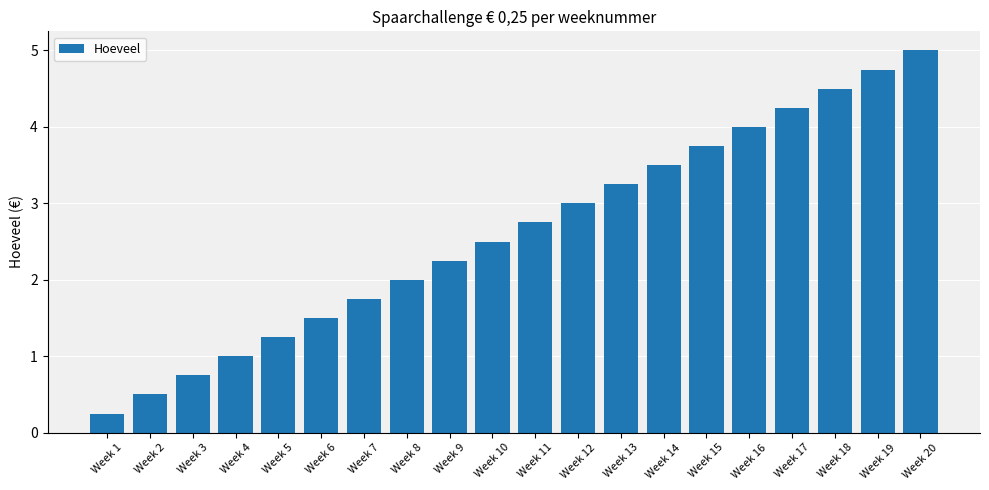

What is the average value?

2.6